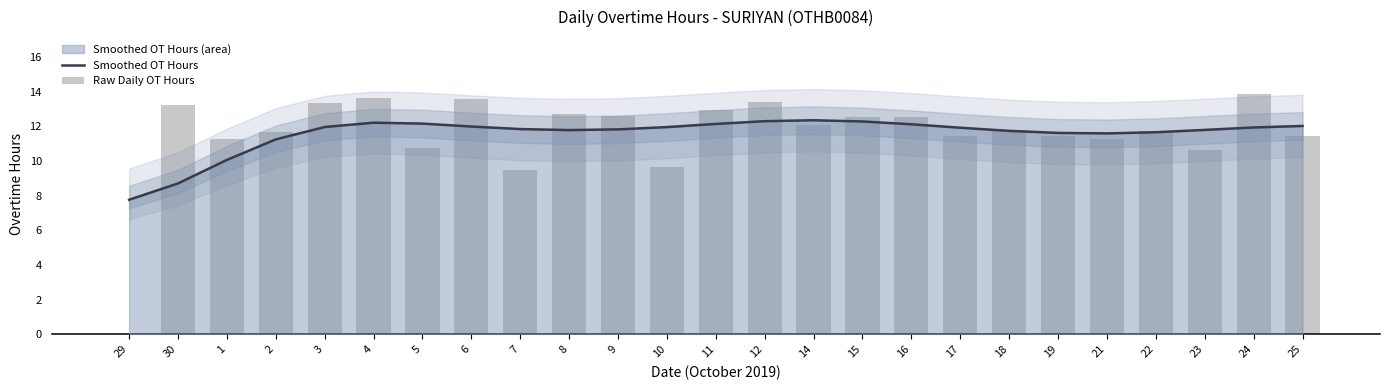

List the labels in order of Smoothed OT Hours value, smallest first.

29, 30, 1, 2, 21, 19, 22, 18, 8, 23, 9, 7, 17, 24, 10, 3, 6, 25, 16, 11, 5, 4, 15, 12, 14